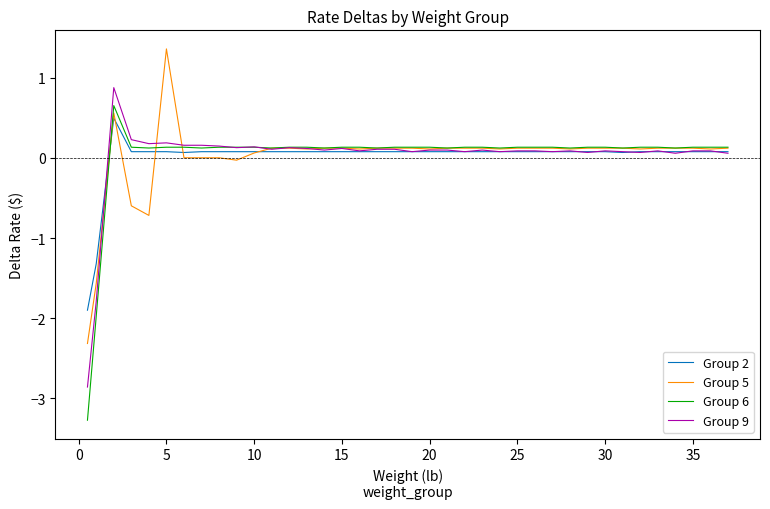

Which series has the widest spread of values?

Group 6